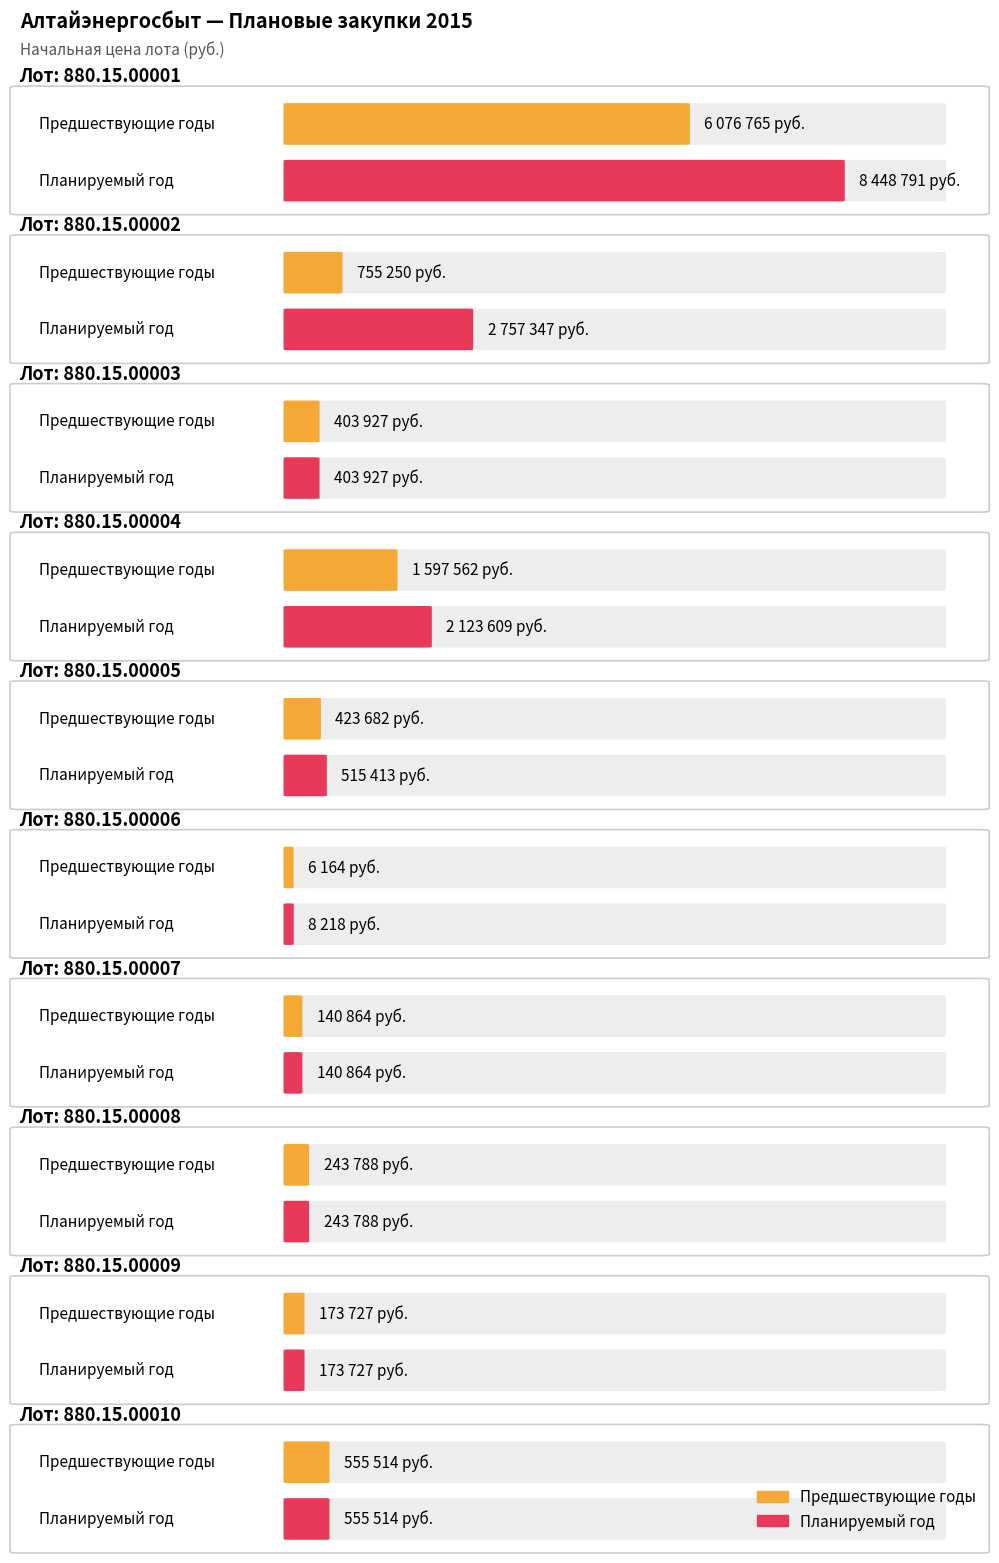

What is the value of the Предшествующие годы bar at the 5th from the left?

423682